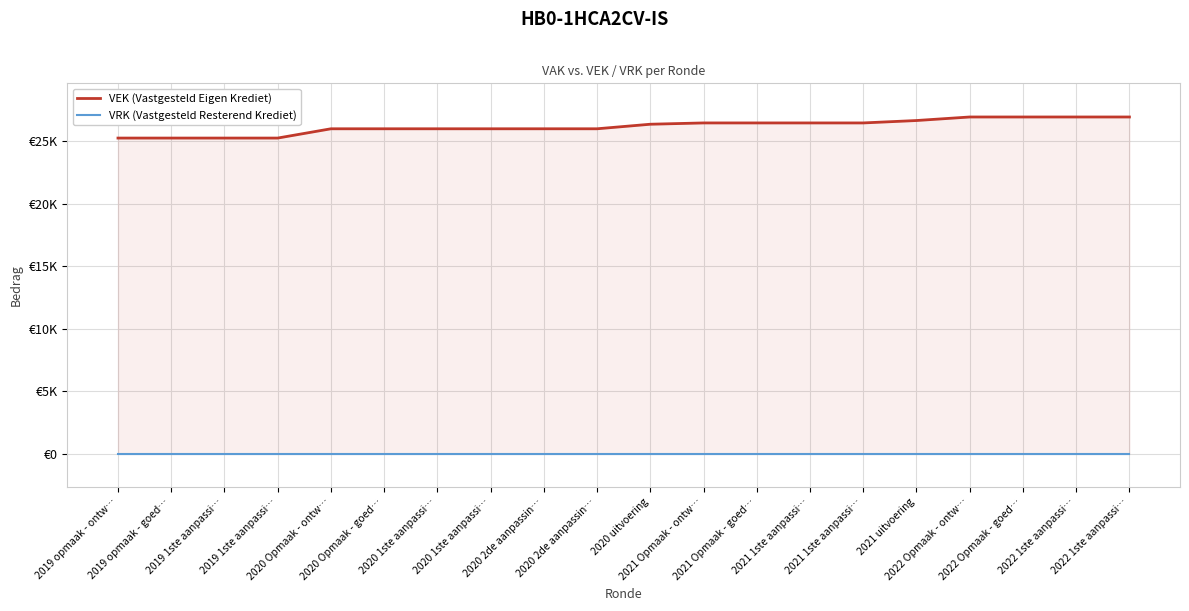

What is the label of the 4th point from the left?

2019 1ste aanpassi…